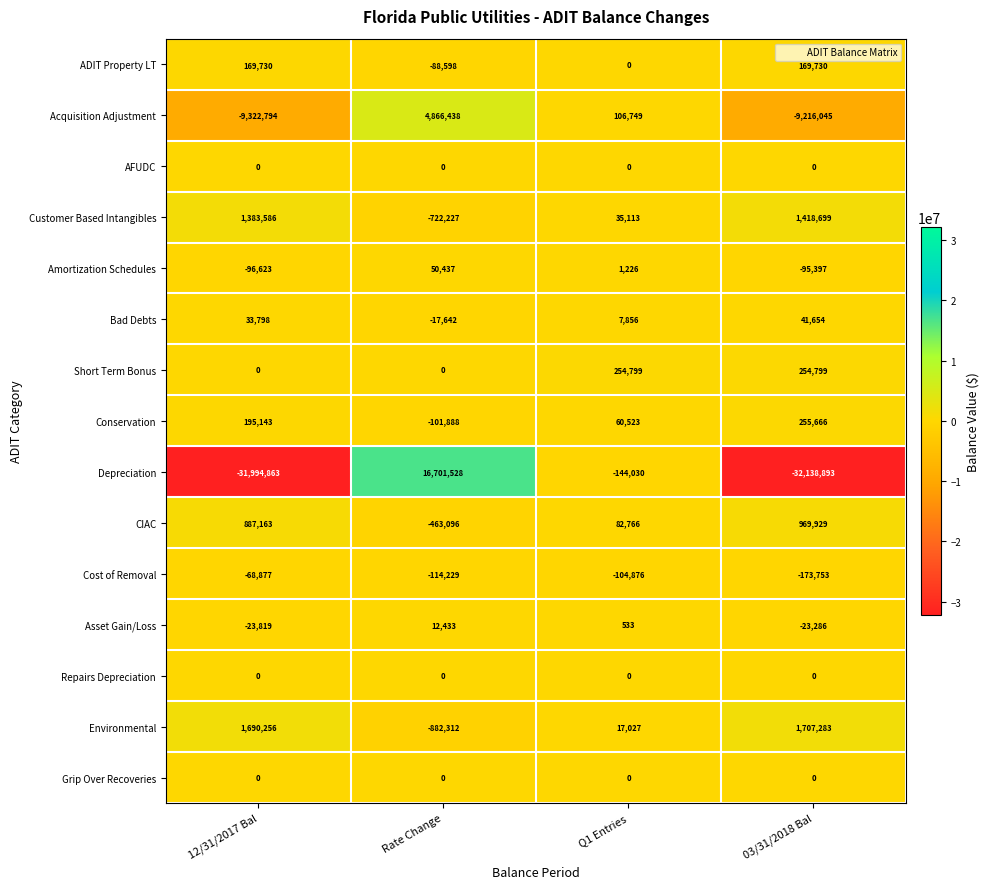

Which series has the largest range (max minus min)?

Depreciation